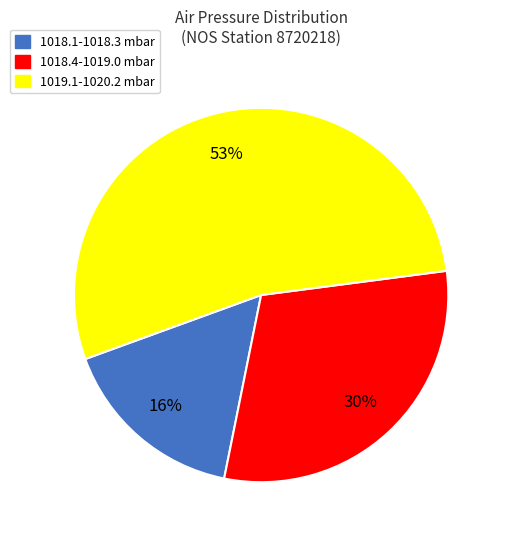

How many slices are in this pie chart?

3